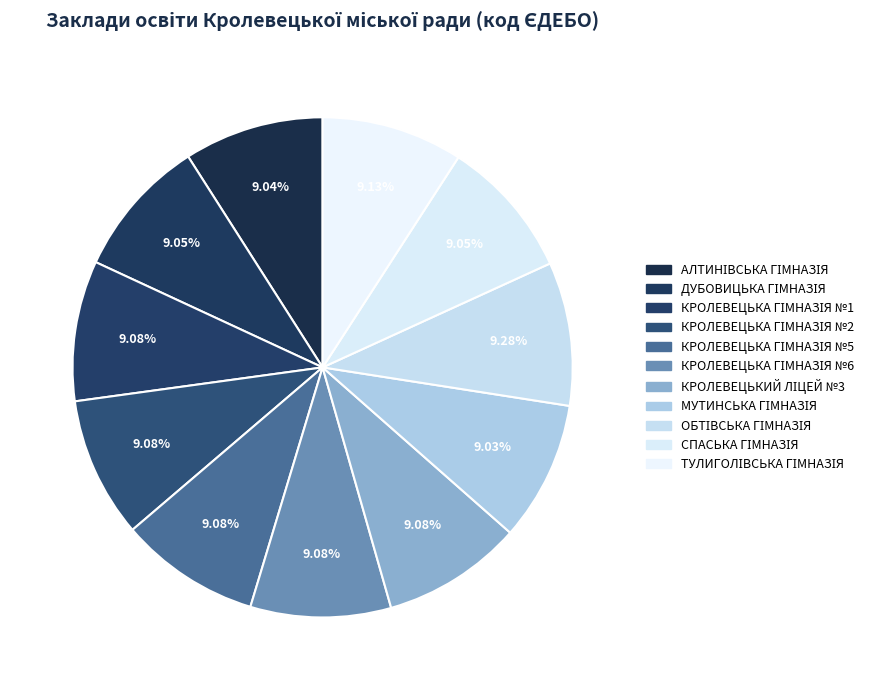

Does any single category account for the majority?

No